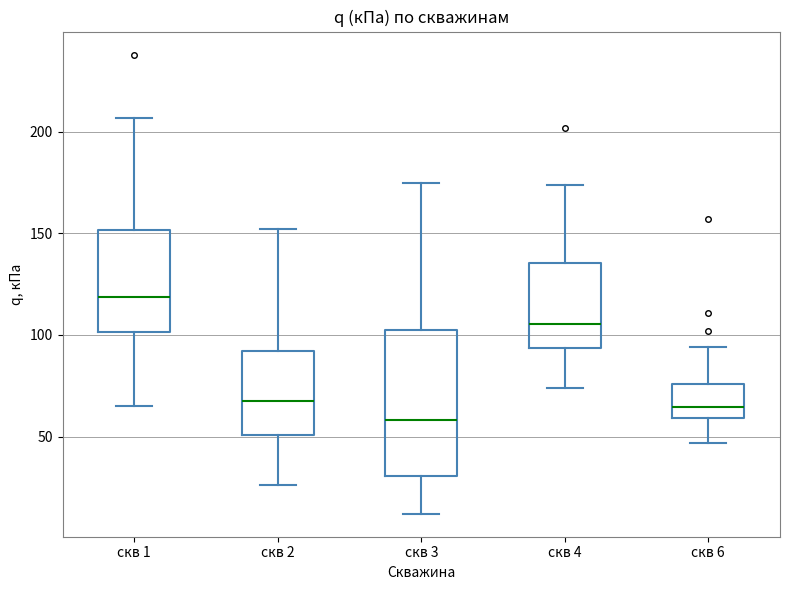

Where is the upper edge of the box for скв 4 on the y-axis? The values are not printed on the chart, so give them approximately, as read against the axis.

135